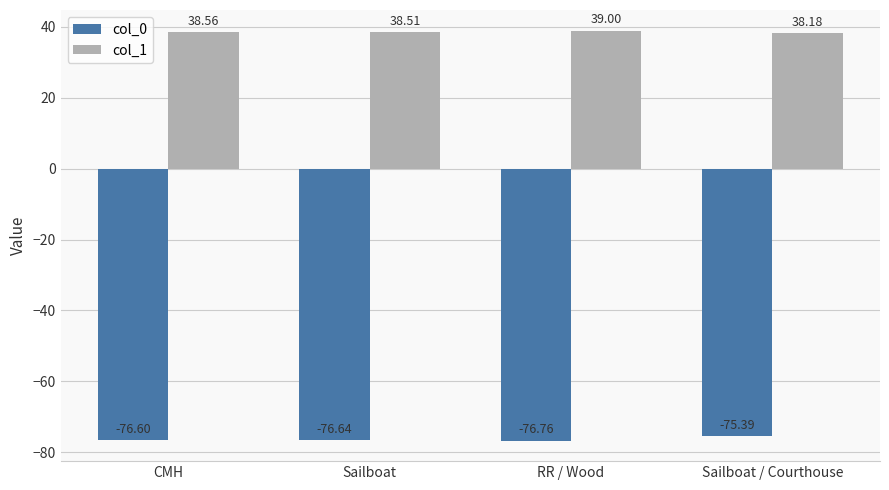

List the series in order of their overall mean, lowest first.

col_0, col_1